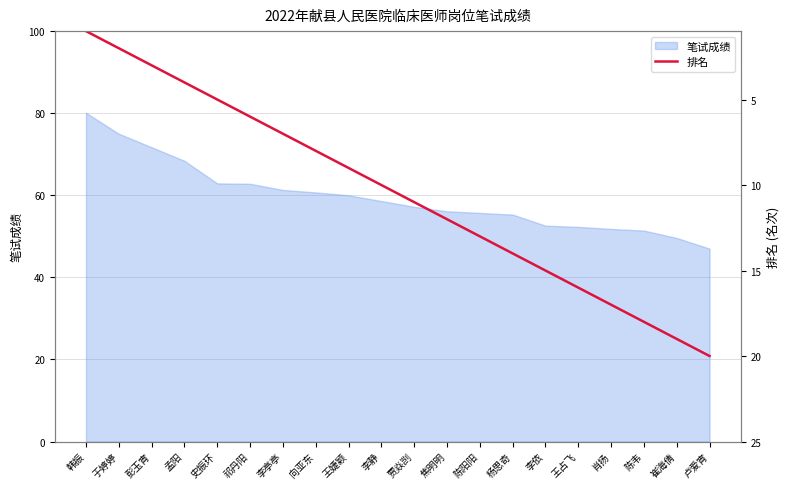

What is the label of the 11th point from the left?

贾焱剀